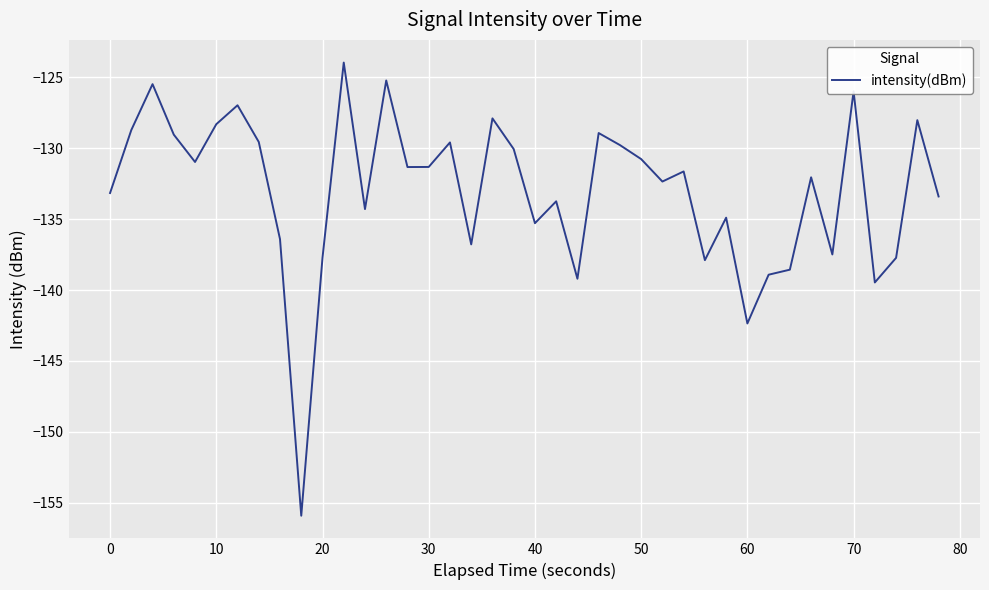

What is the smallest value displayed?

-155.9